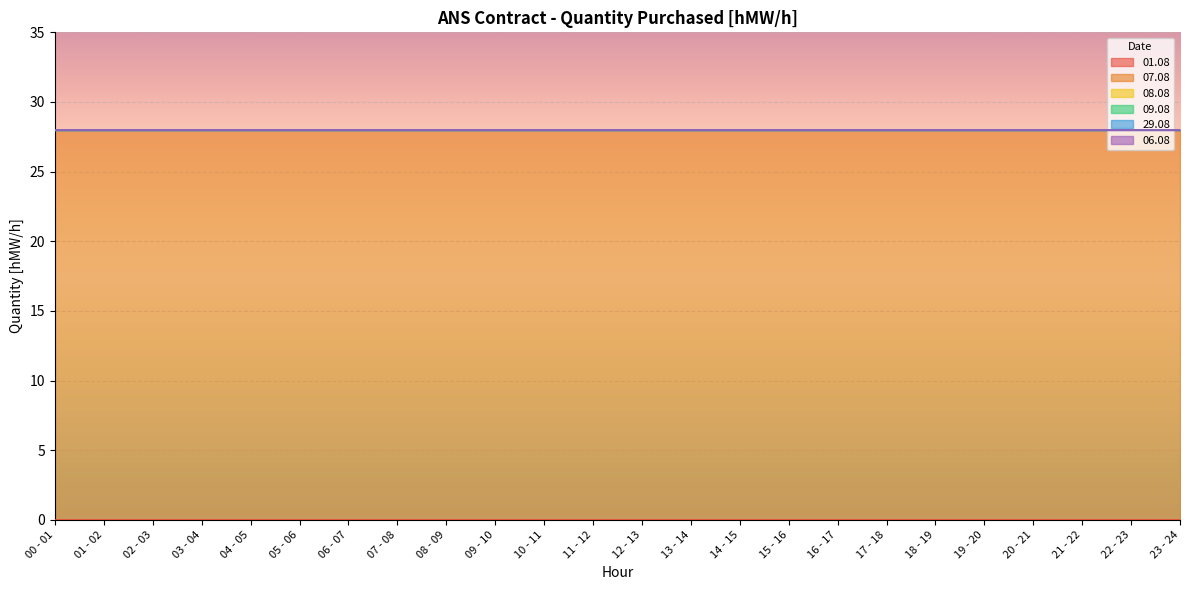

What are all the series names shown in the legend?

01.08, 07.08, 08.08, 09.08, 29.08, 06.08